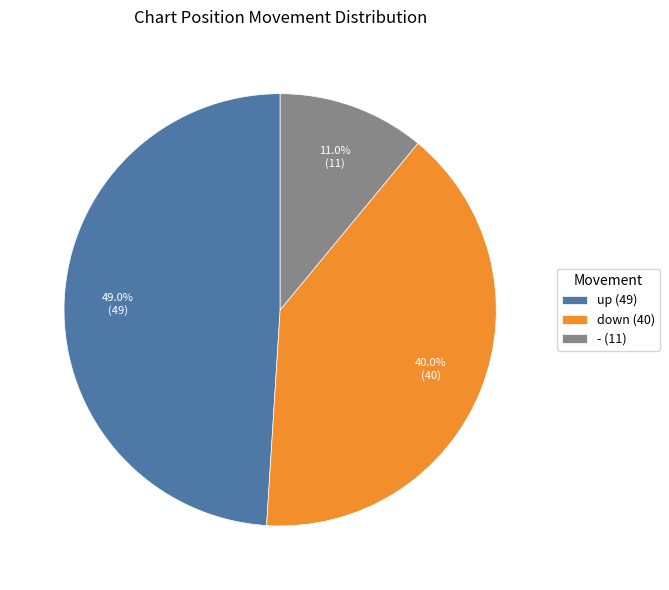

How many slices are in this pie chart?

3